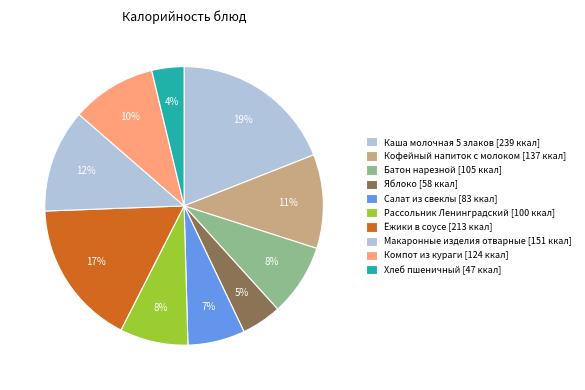

Does any single category account for the majority?

No